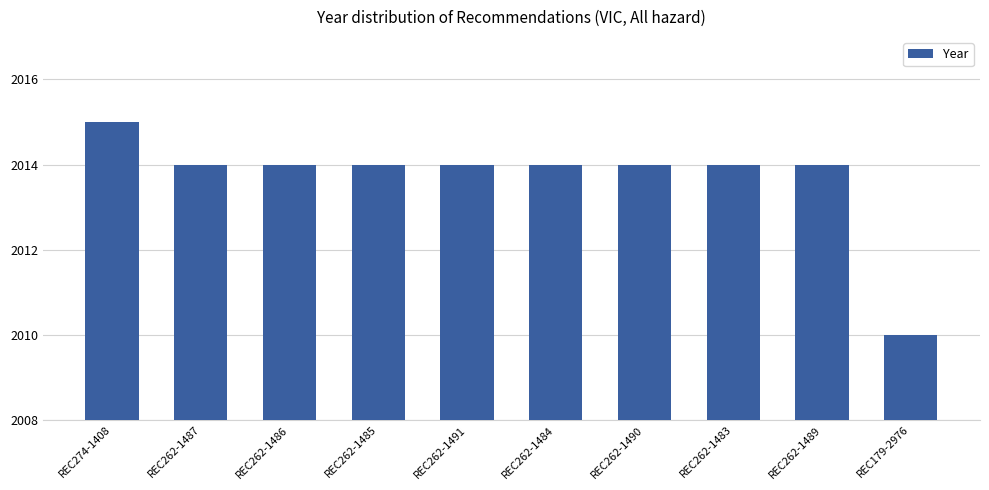

Are the bars grouped side by side (vs. stacked)?

No